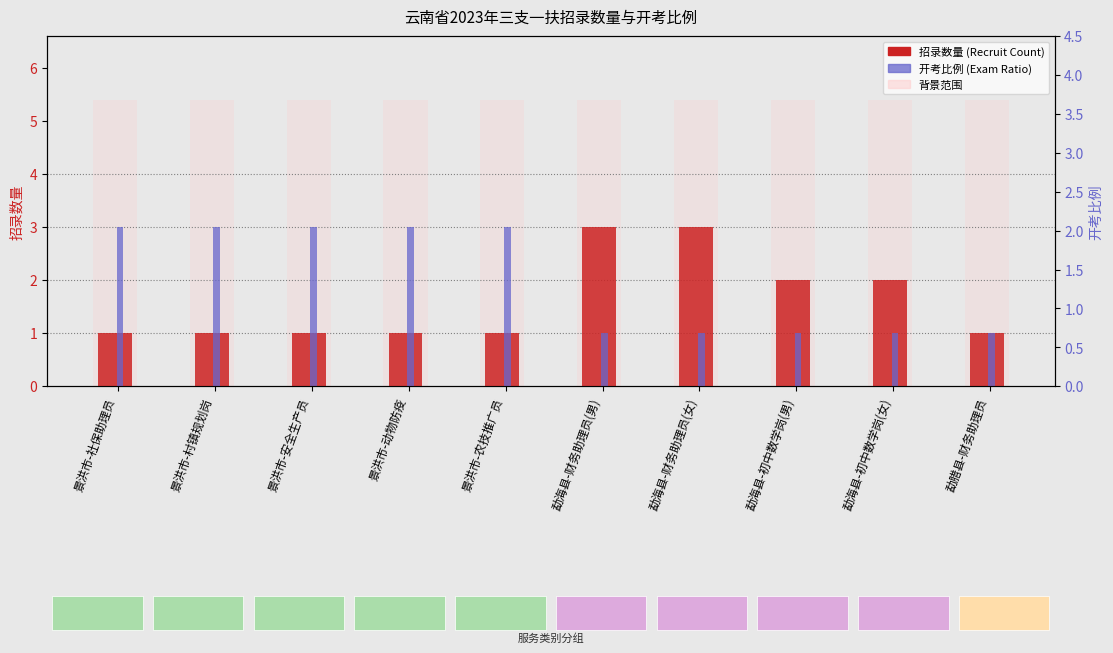

What is the sum of the 开考比例 values at 勐海县-财务助理员(男) and 景洪市-村镇规划岗?

4